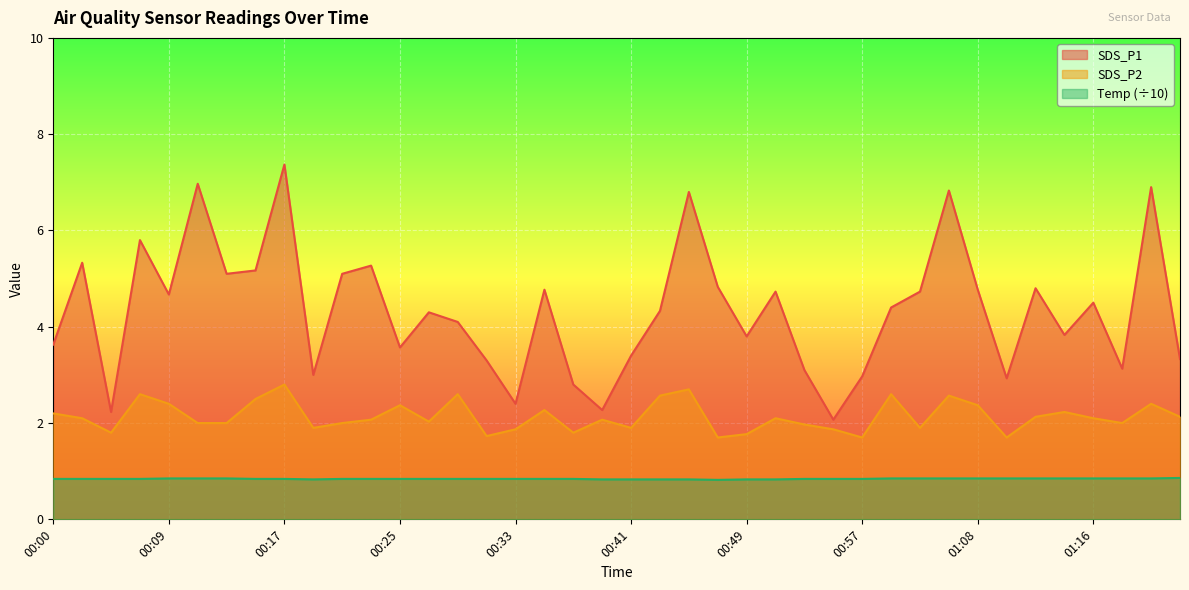

Which label corresponds to the smallest value in the chart?

00:47